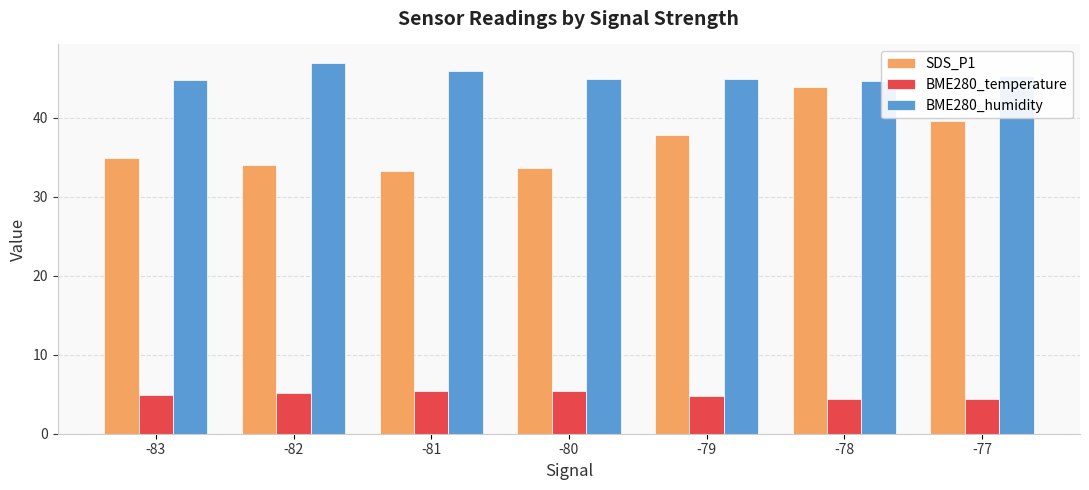

Which series has the largest total across all categories?

BME280_humidity